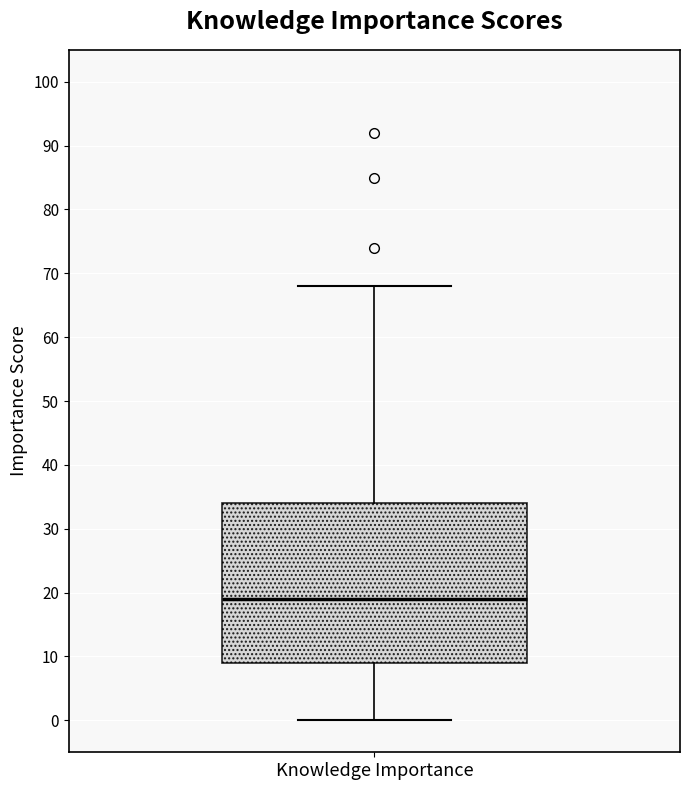

Where does the upper whisker of the box for Knowledge Importance end on the y-axis? The values are not printed on the chart, so give them approximately, as read against the axis.

68